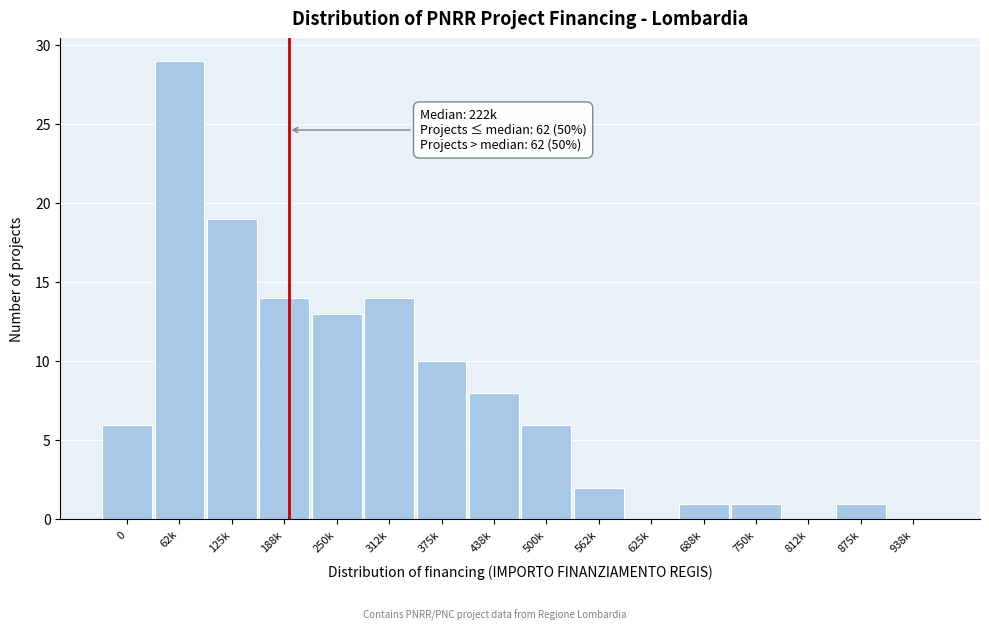

Reading left to right, transcribe all the data shown in this chart.

0=6	62k=29	125k=19	188k=14	250k=13	312k=14	375k=10	438k=8	500k=6	562k=2	625k=0	688k=1	750k=1	812k=0	875k=1	938k=0